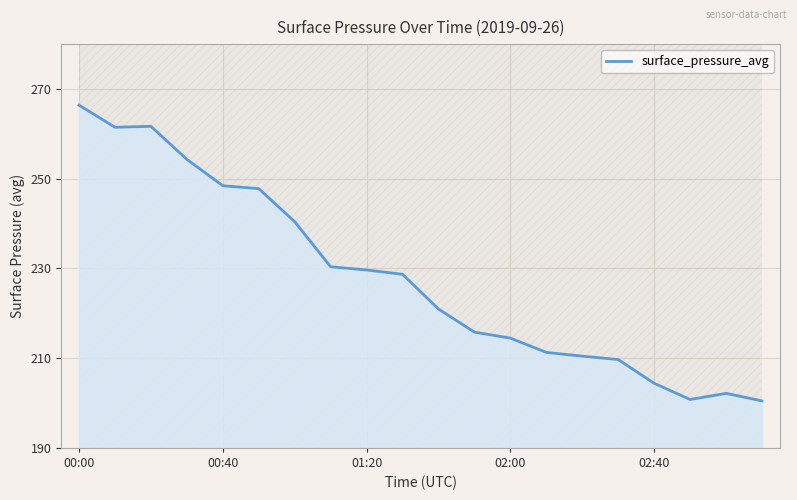

What is the minimum value for surface_pressure_avg?

200.5